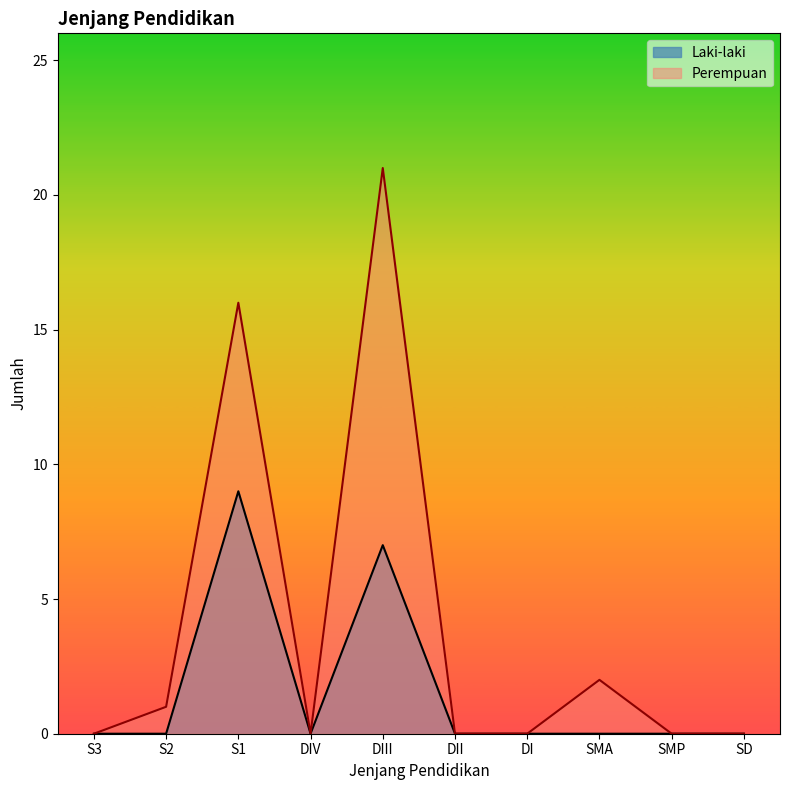

True or false: Perempuan and Laki-laki intersect in this chart.

False